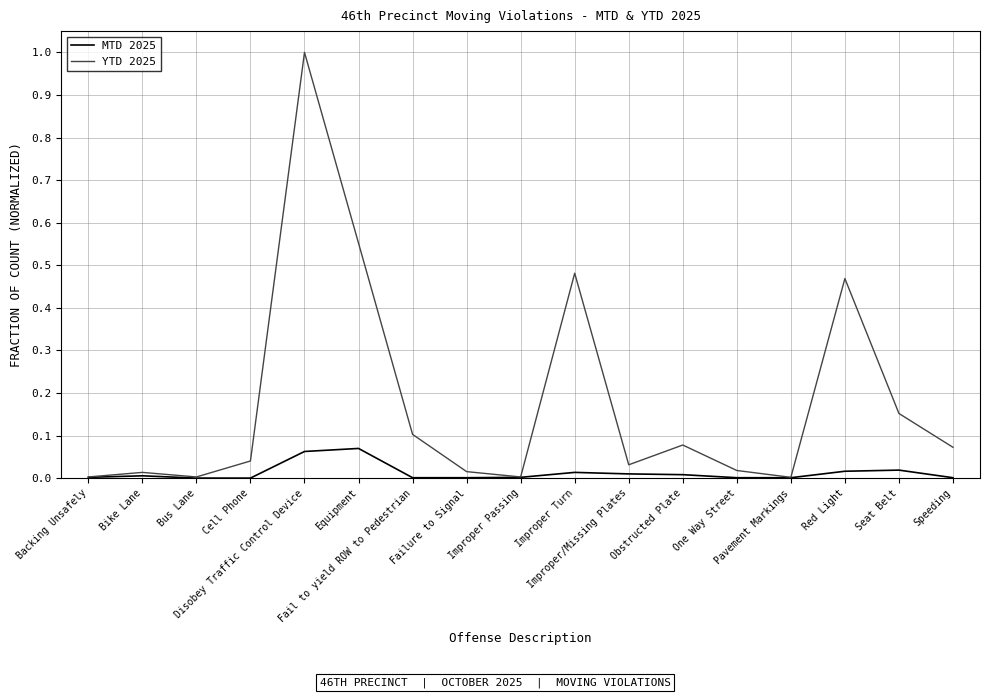

Which series has the largest total across all categories?

YTD 2025